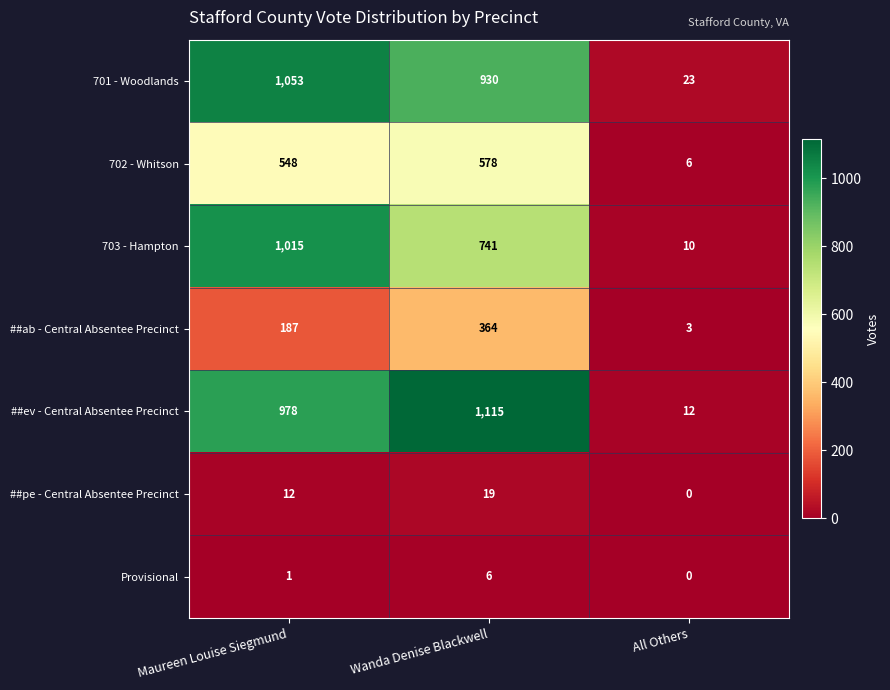

What is the total value across all series at Maureen Louise Siegmund?

3794